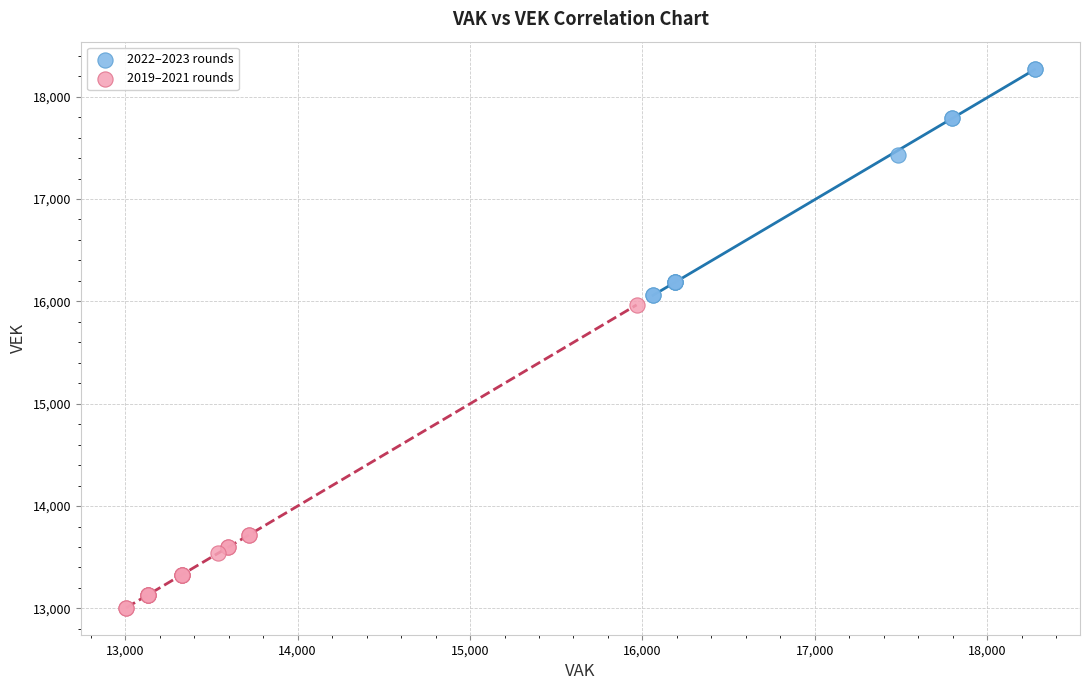

Which series reaches the minimum Y coordinate?

2019–2021 rounds